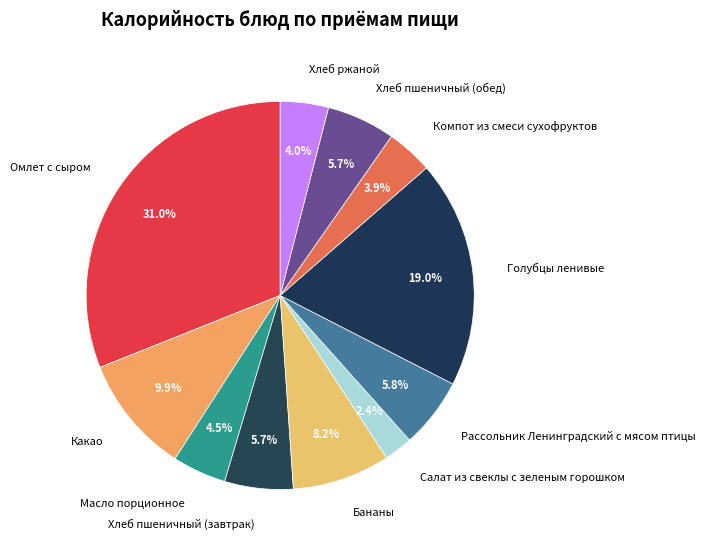

Between Какао and Рассольник Ленинградский с мясом птицы, which is larger?

Какао